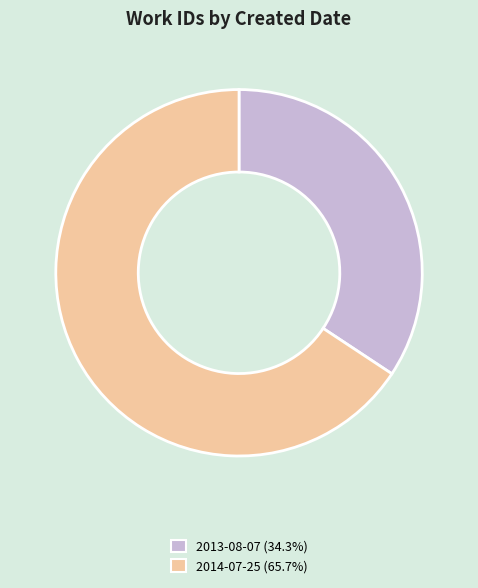

Count the number of slices in the pie.

2